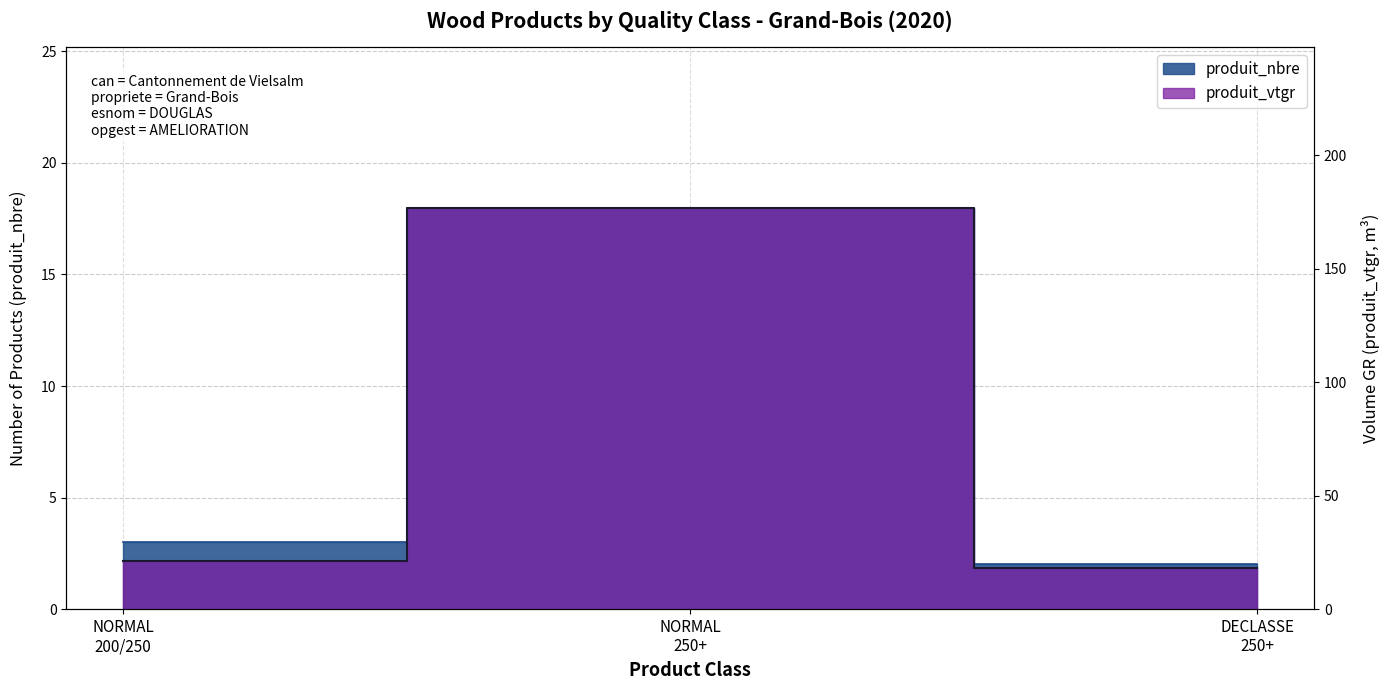

What is the total value across all series at NORMAL 250+?

195.0